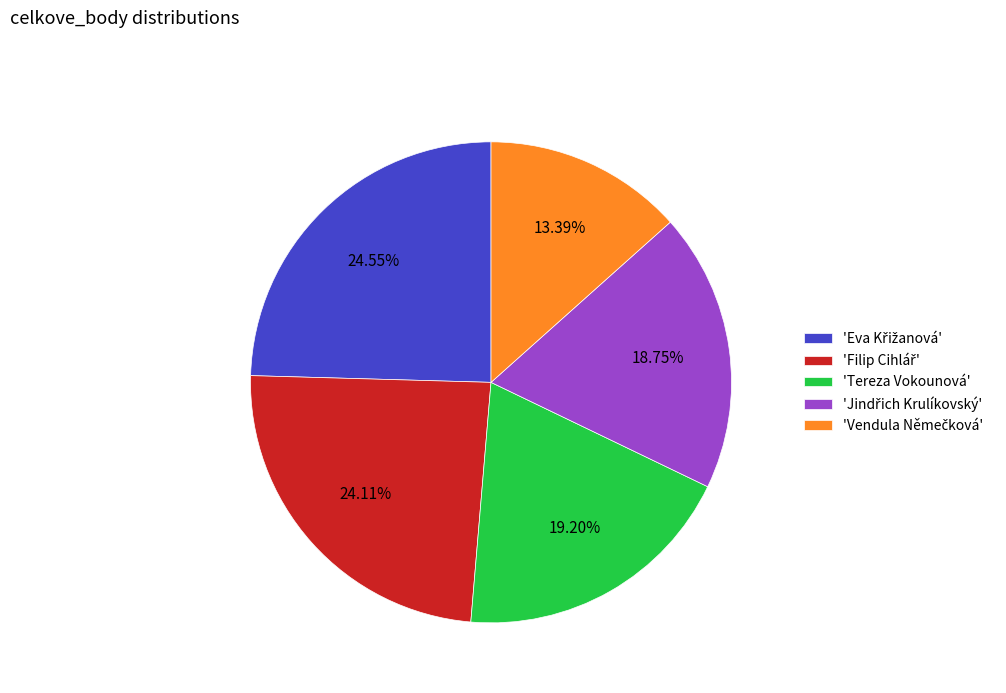

Does 'Tereza Vokounová' represent more than half of the total?

No